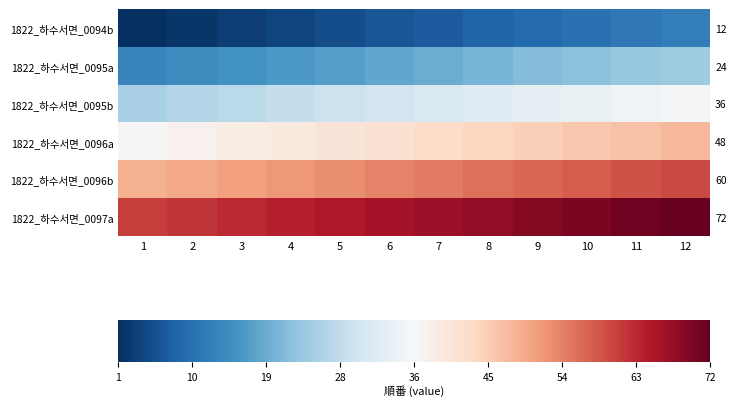

Which series has the largest total across all categories?

1822_하수서면_0097a